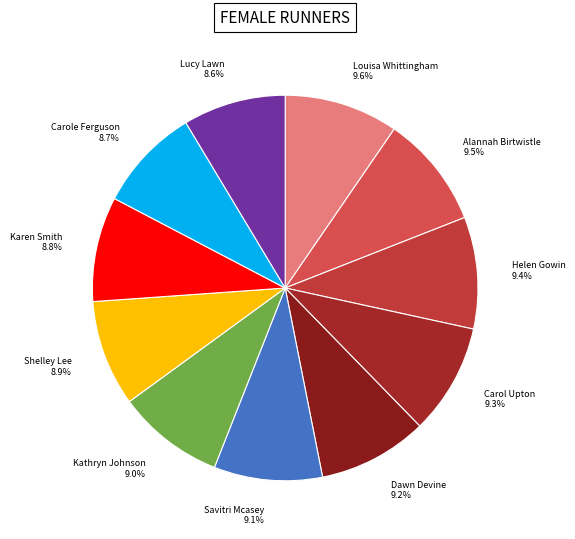

Combined, do Helen Gowin and Carole Ferguson account for over 50%?

No